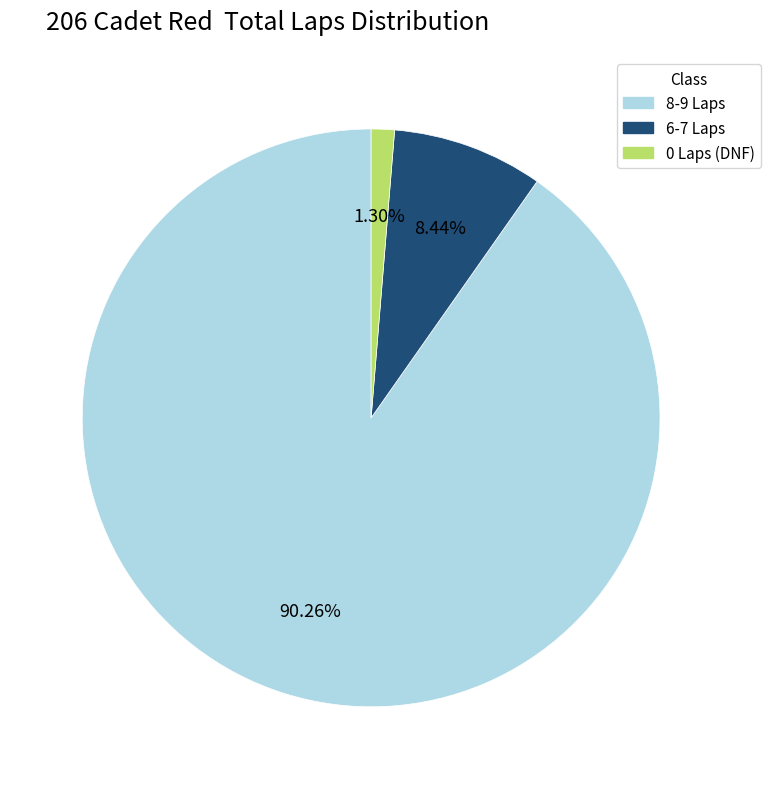

How many segments does this pie chart have?

3